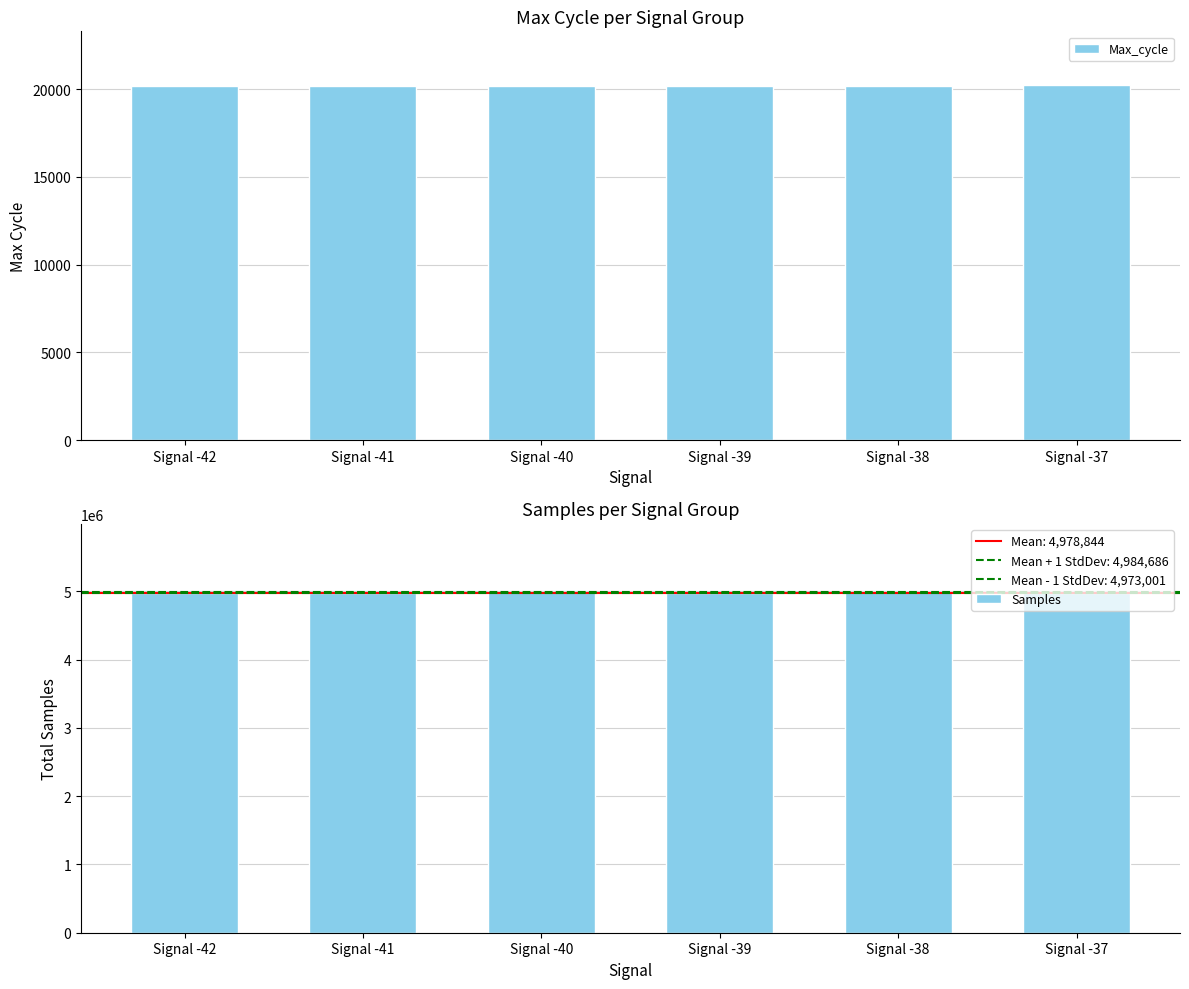

Does the chart contain any negative values?

No